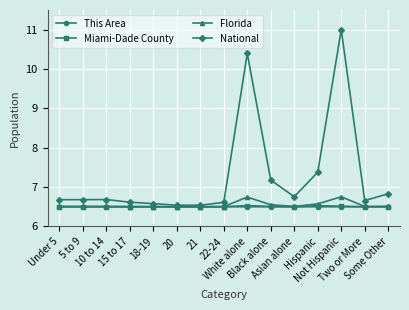

What is the sum of the Florida values at Under 5 and Asian alone?

13.0